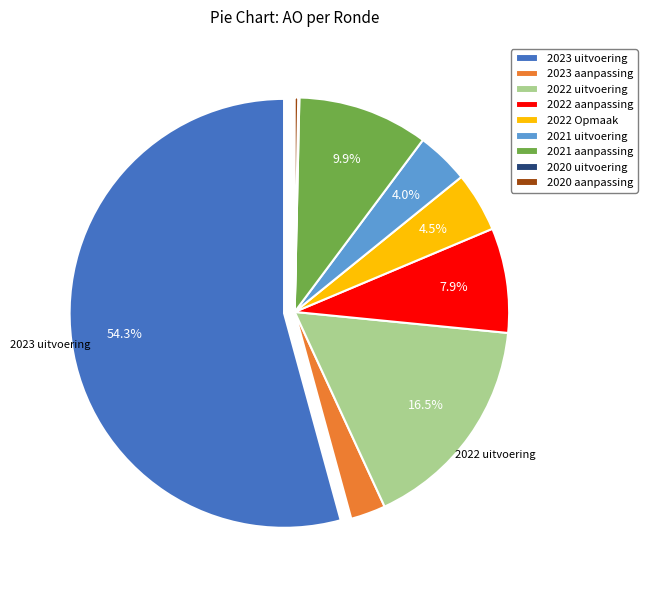

Is there a majority slice in this chart?

Yes